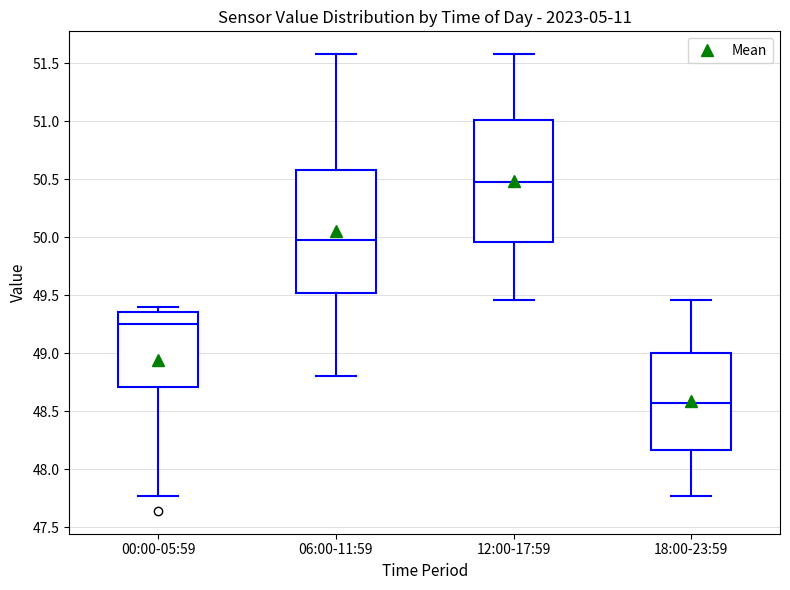

Reading left to right, transcribe this box plot: for each box, give where its median line is, the range the box spans, and where its two whiskers end, as read against the y-axis. The values are not printed on the chart, so give them approximately, as read against the axis.

00:00-05:59: median 49.25, box 48.70 to 49.35, whiskers 47.75 to 49.40
06:00-11:59: median 50.00, box 49.50 to 50.60, whiskers 48.80 to 51.60
12:00-17:59: median 50.50, box 49.95 to 51.00, whiskers 49.45 to 51.60
18:00-23:59: median 48.60, box 48.15 to 49.00, whiskers 47.75 to 49.45